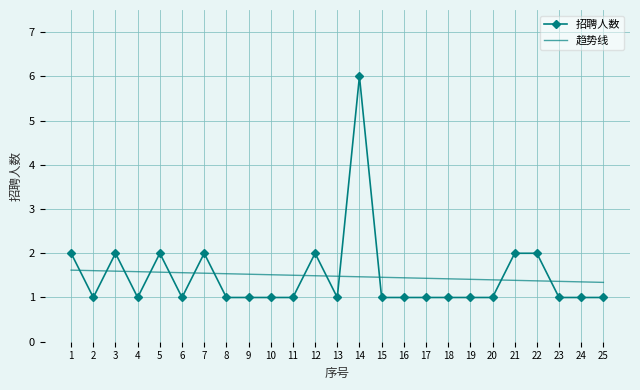

The 招聘人数 series shows 1.0 at 11. True or false?

True